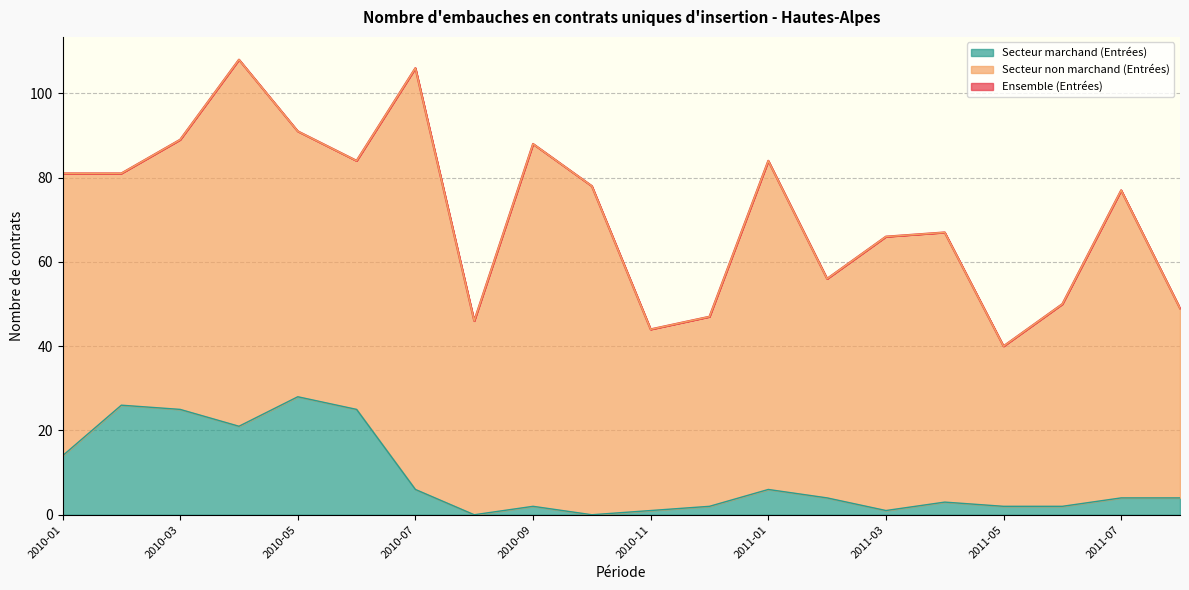

What is the maximum value for Secteur marchand (Entrées)?

28